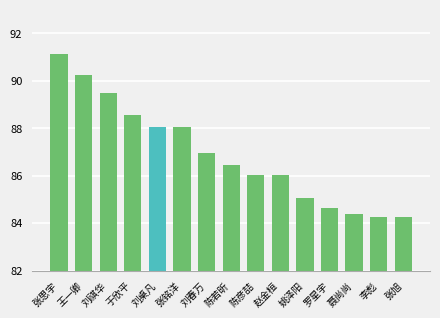

What is the change in value from 刘春万 to 李彪?

-2.7